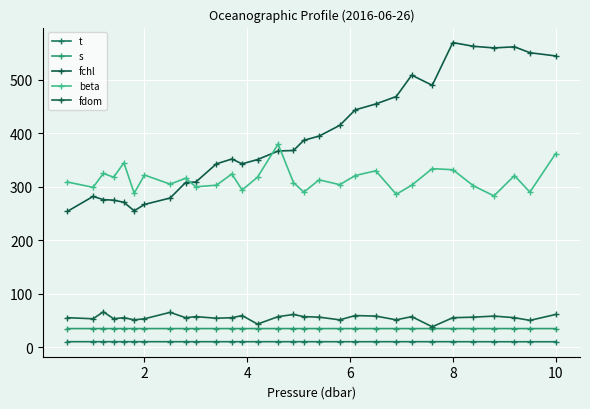

What are all the series names shown in the legend?

t, s, fchl, beta, fdom